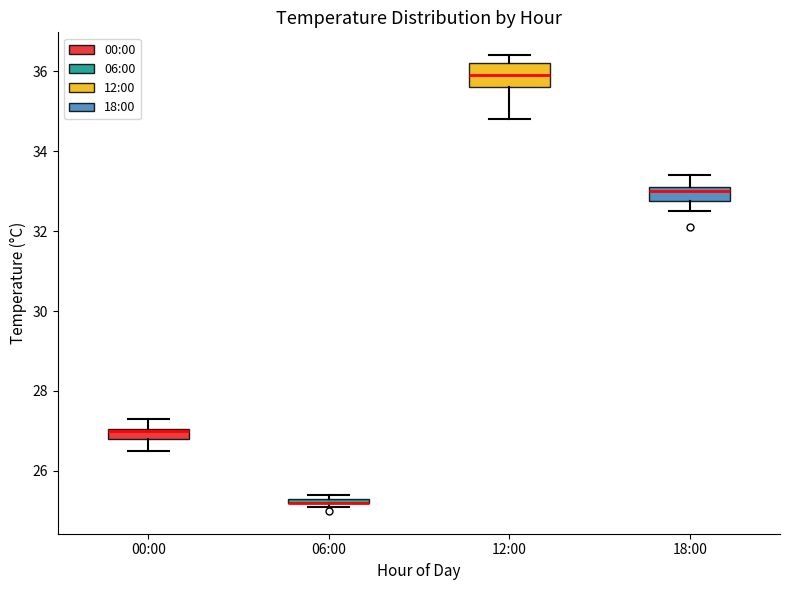

Which box is the tallest, from its lower edge to its upper edge?

12:00